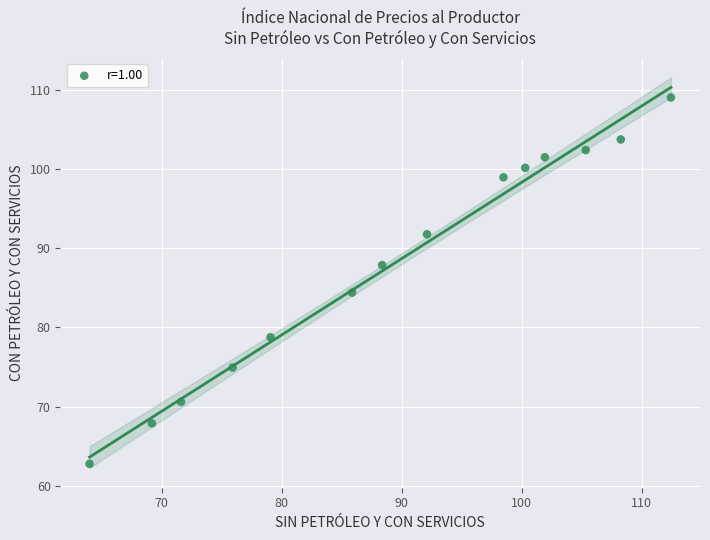

What is the range of X values (max minus min)?

48.4